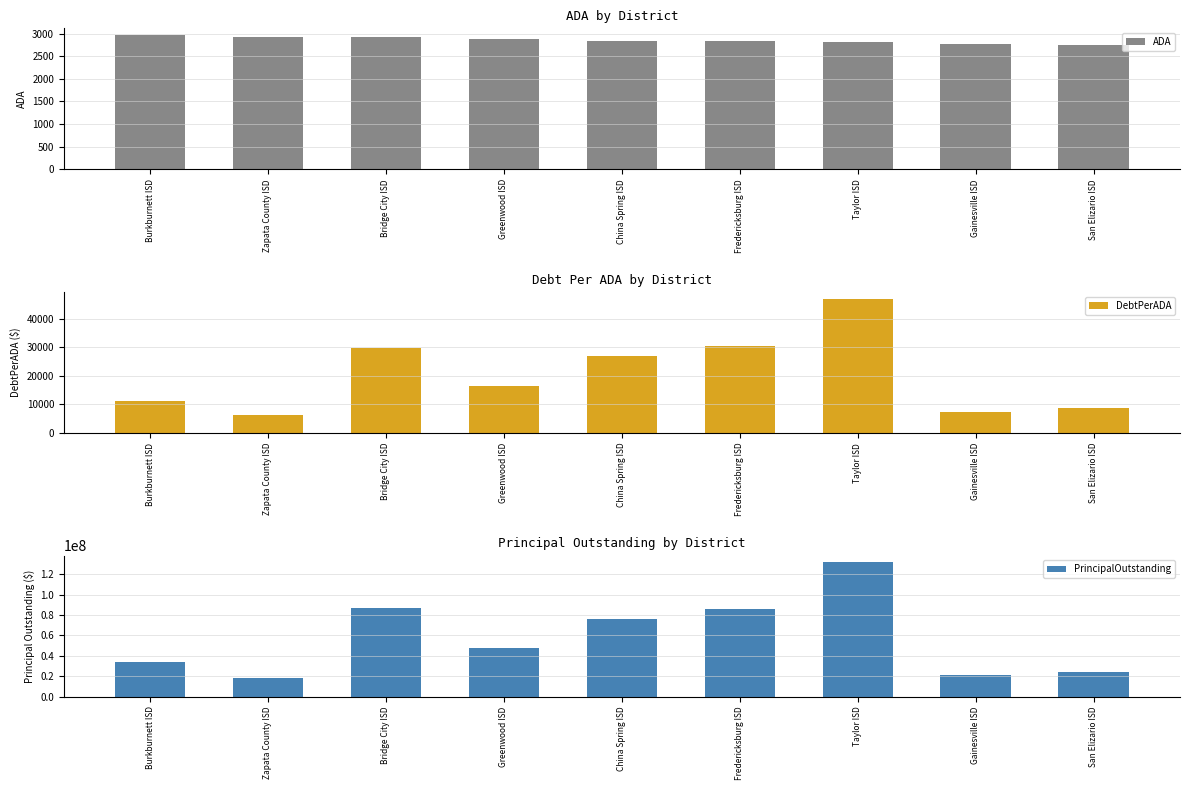

Is it true that PrincipalOutstanding equals 55594028.5 at Bridge City ISD?

False